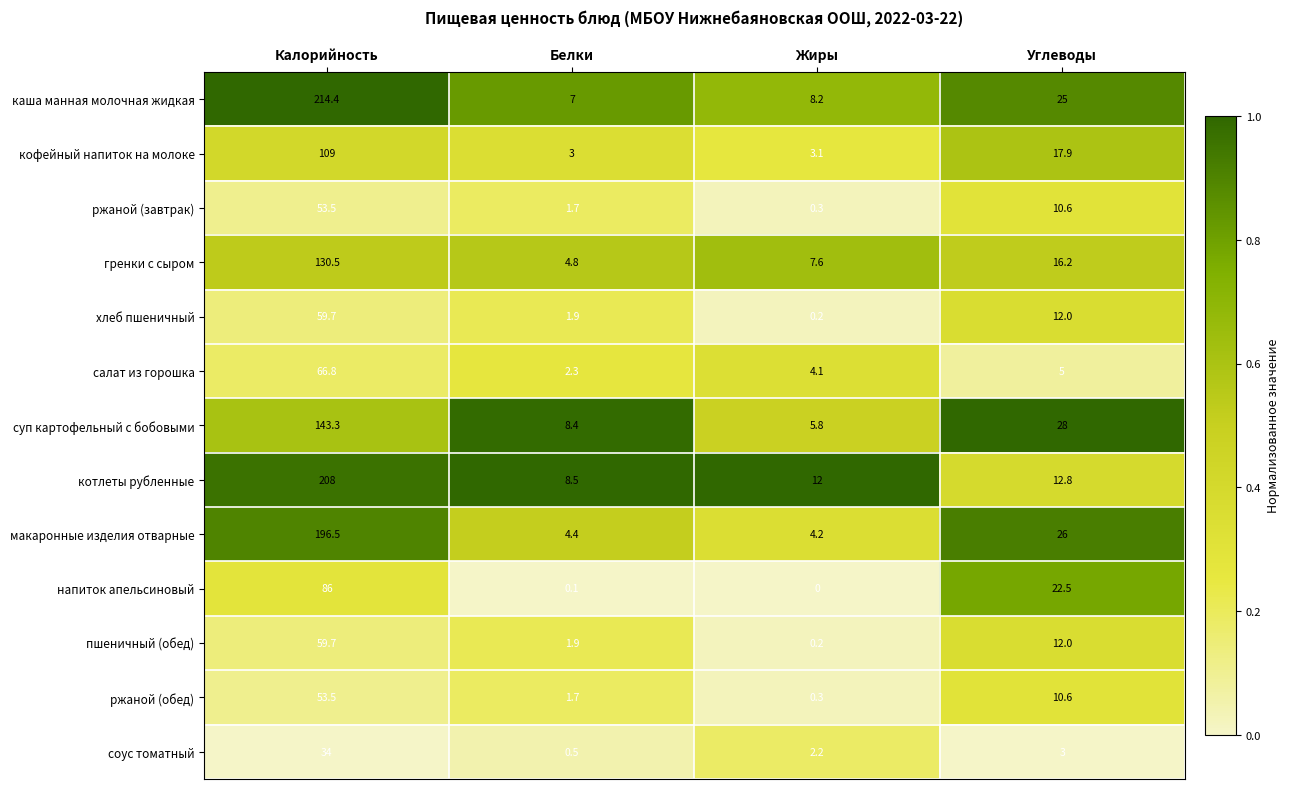

Count the number of categories in the chart.

4